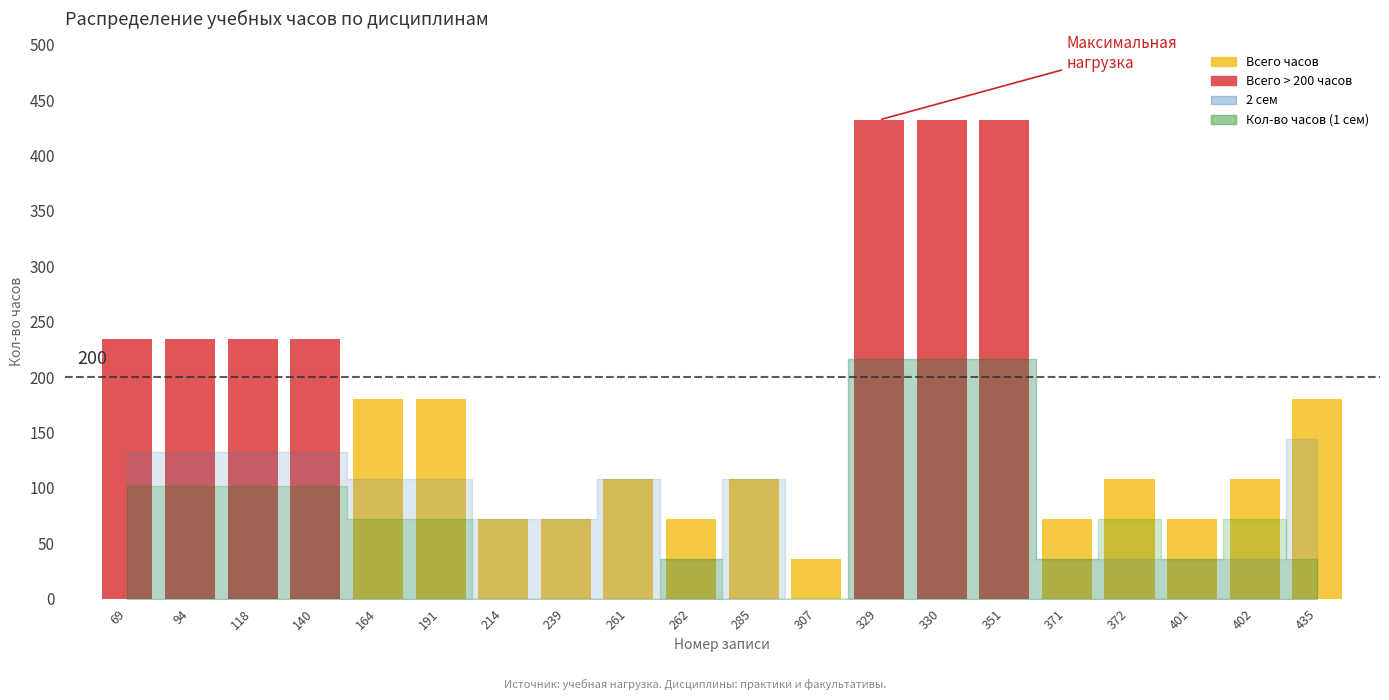

How many bars are there in each group?

3